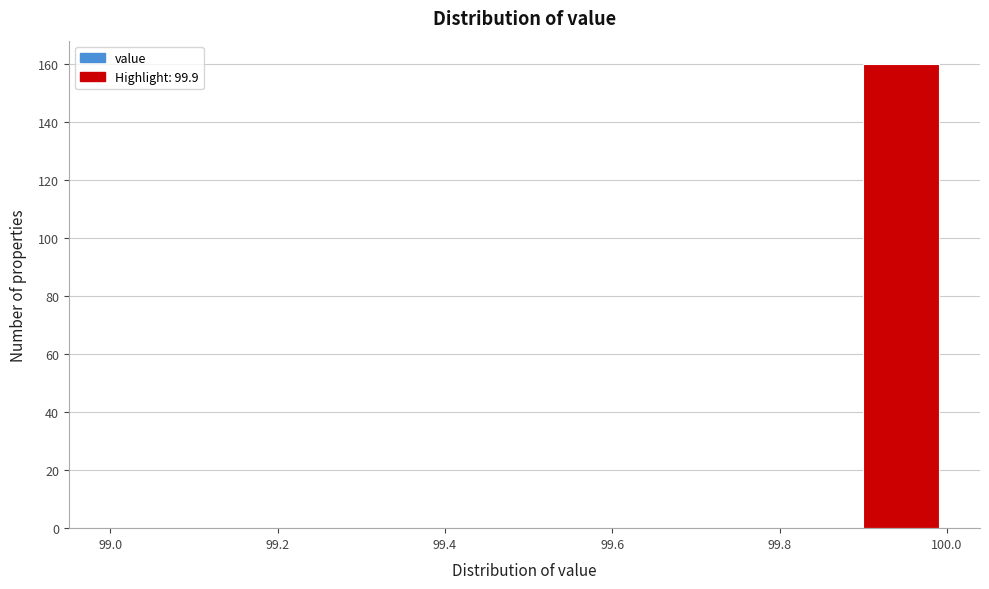

Reading left to right, transcribe this chart: for each bar, give the range it covers on the x-axis and its height. The values are not printed on the chart, so give them approximately, as read against the axis.

99.0 to 99.1: 0
99.1 to 99.2: 0
99.2 to 99.3: 0
99.3 to 99.4: 0
99.4 to 99.5: 0
99.5 to 99.6: 0
99.6 to 99.7: 0
99.7 to 99.8: 0
99.8 to 99.9: 0
99.9 to 100.0: 160